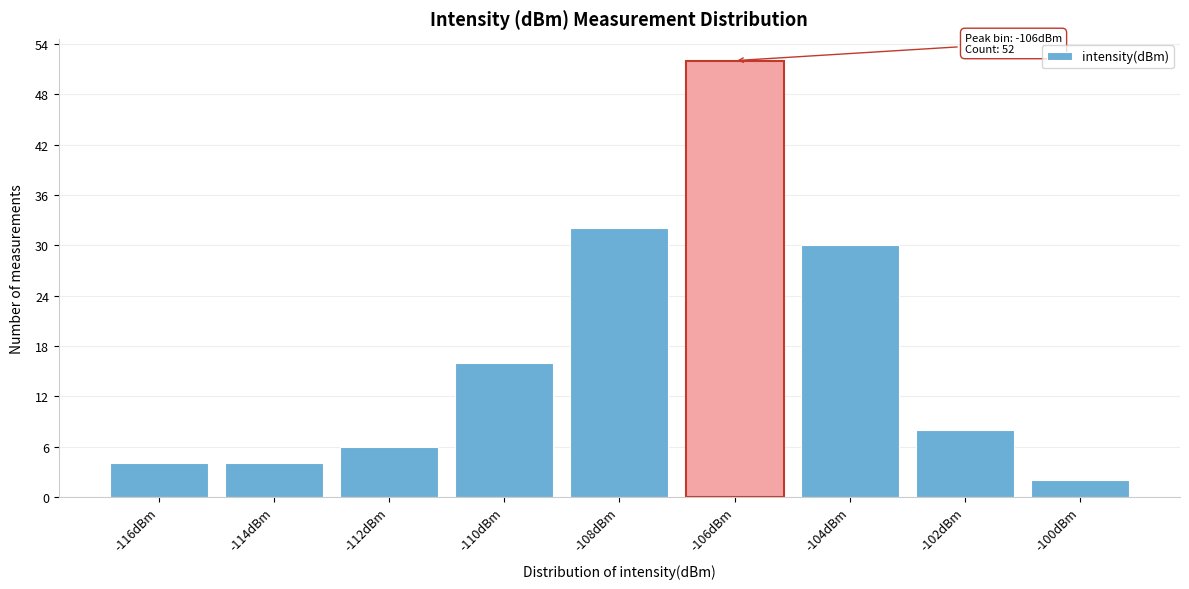

Reading right to left, what are all the values shown in this chart?

2	8	30	52	32	16	6	4	4